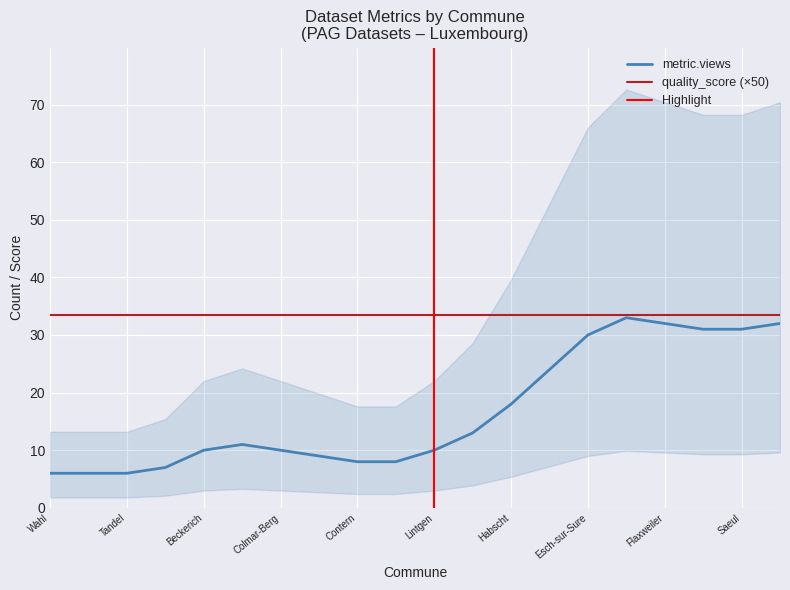

What is the label of the 17th point from the left?

Flaxweiler